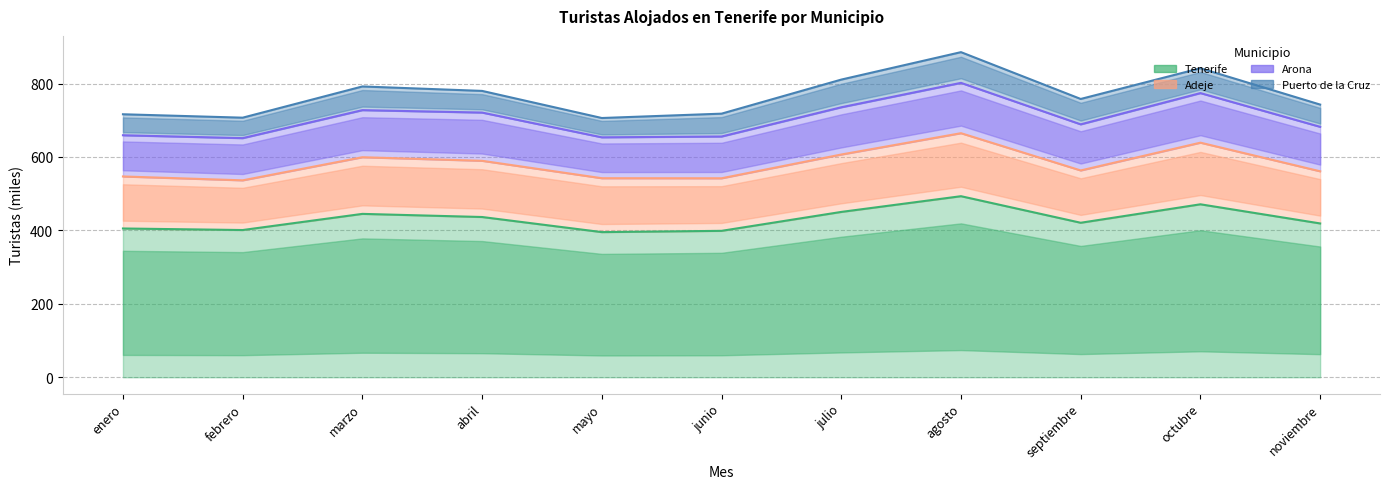

What is the label of the 3rd point from the right?

septiembre